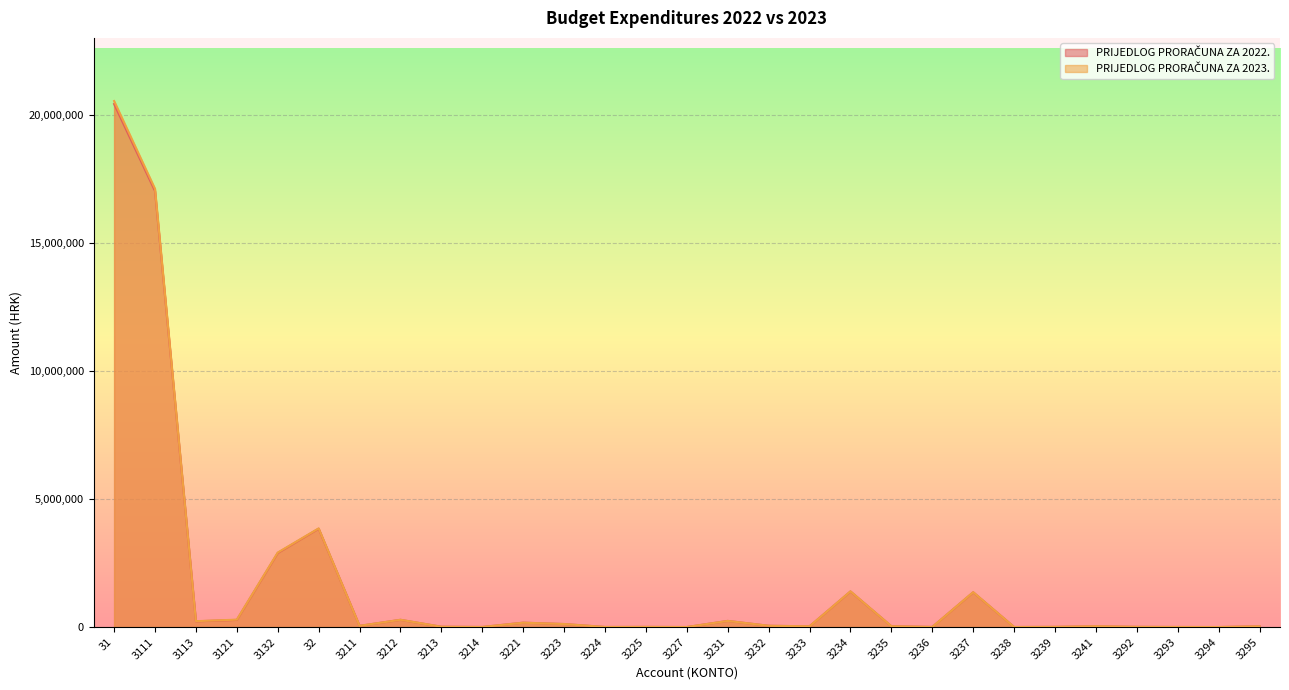

What is the label of the 16th point from the left?

3231